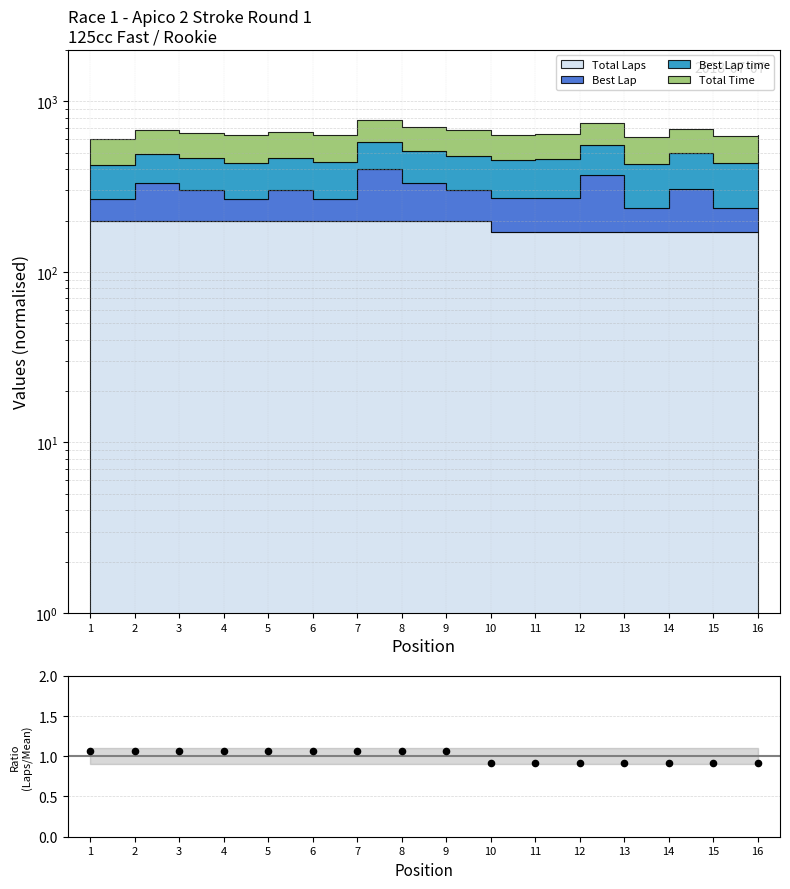

Which has a higher value, 16 or 2?

2